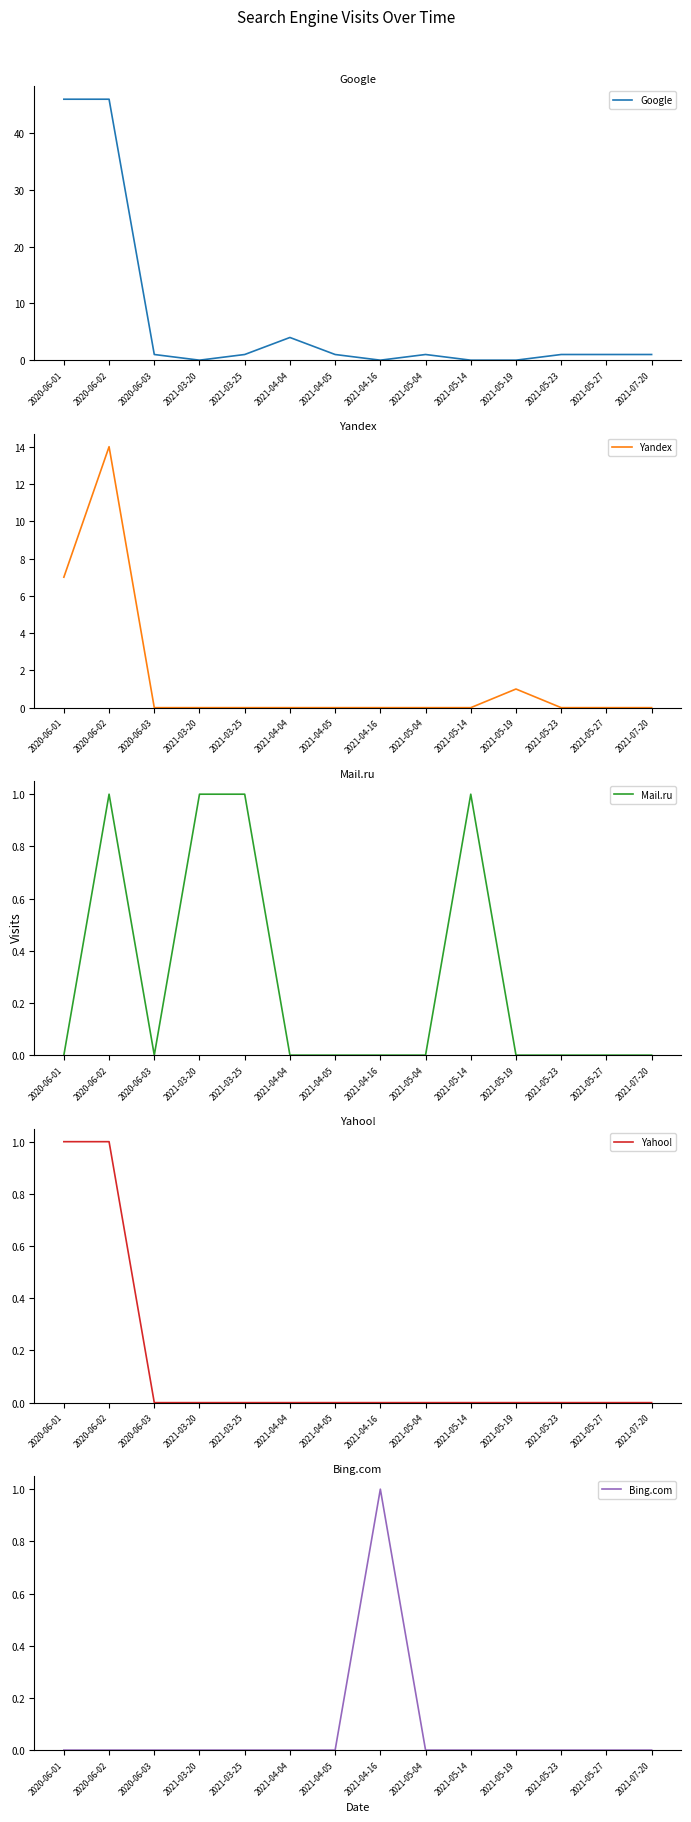

Which category has the lowest value in the Google series?

2021-03-20